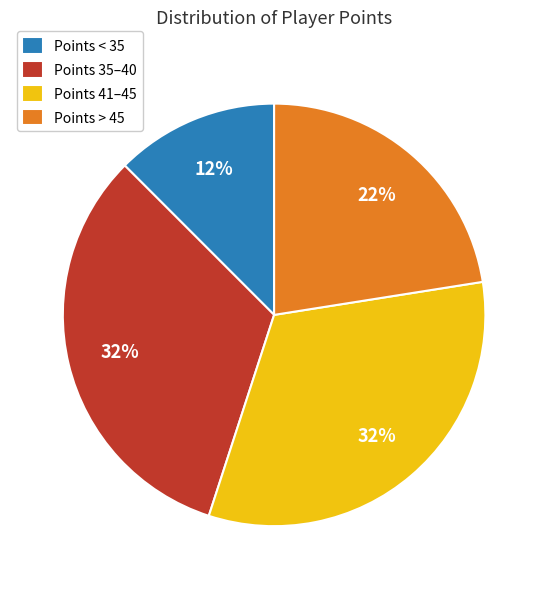

Which category has the smallest portion of the pie?

Points < 35